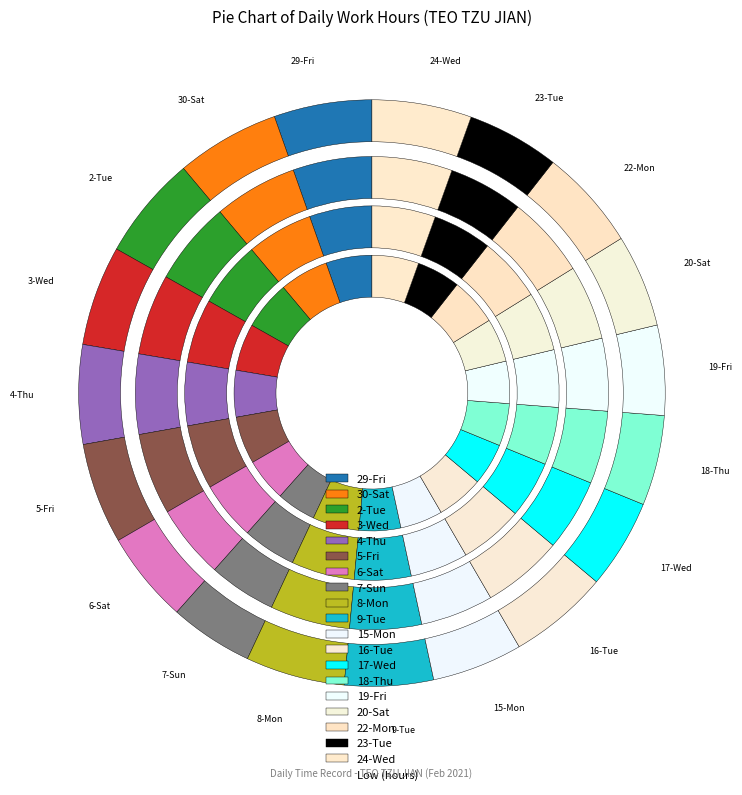

What is the total percentage of 30-Sat and 18-Thu?

10.7%